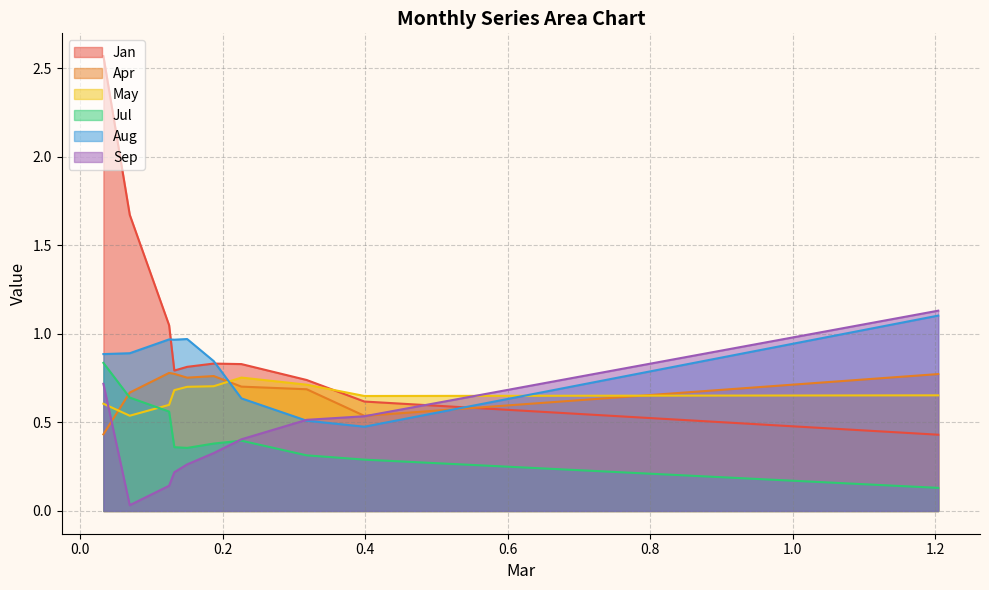

What is the difference between the second highest and minimum values in the Apr series?

0.3